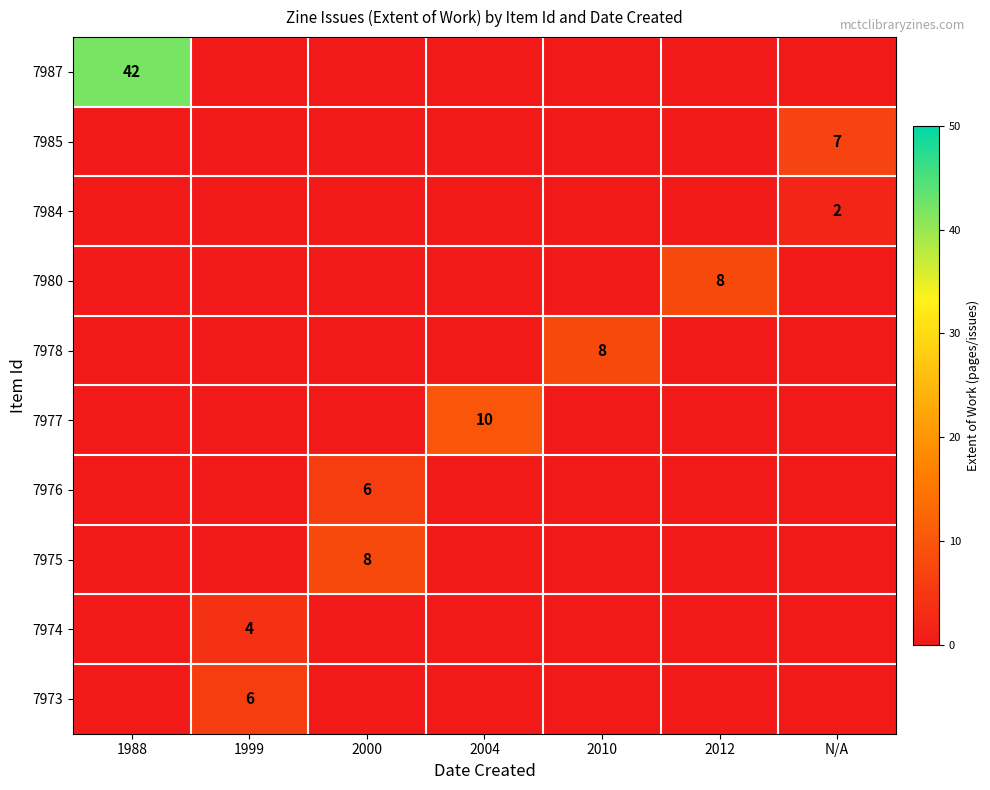

At how many categories does at least one series exceed 14?

1